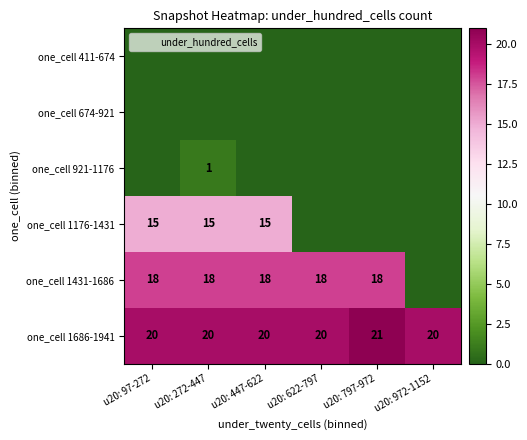

Is the value of one_cell 411-674 at u20: 972-1152 greater than the value of one_cell 1431-1686 at u20: 447-622?

No